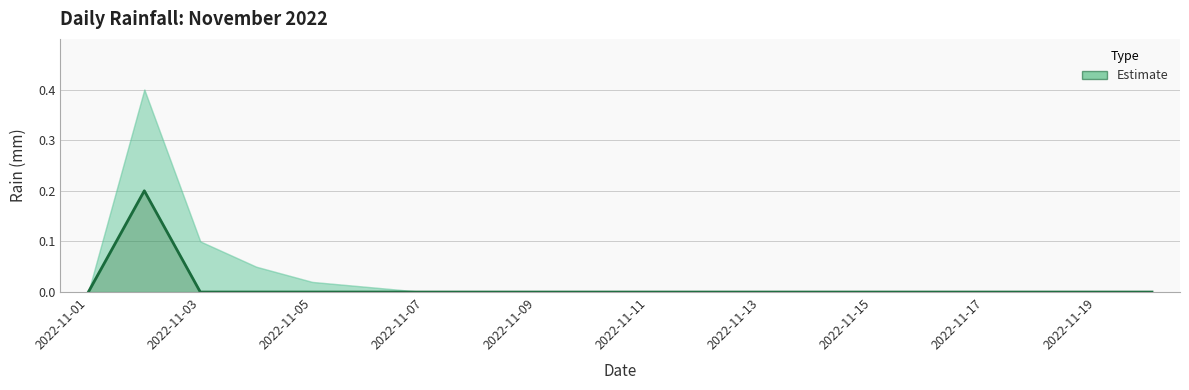

Reading right to left, list all the values displayed in this chart.

0.0	0.0	0.0	0.0	0.0	0.0	0.0	0.0	0.0	0.0	0.0	0.0	0.0	0.0	0.0	0.0	0.0	0.0	0.2	0.0